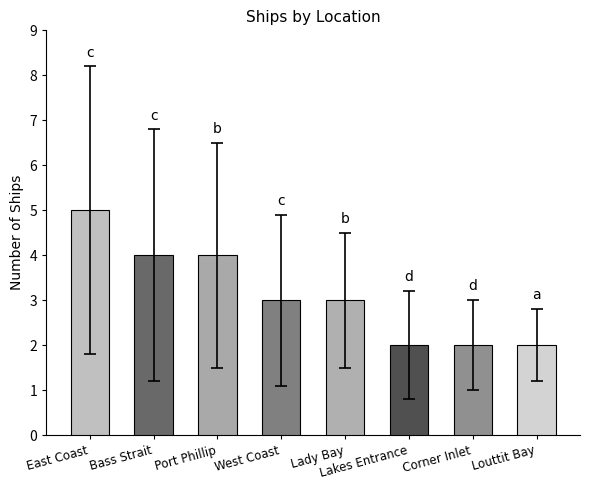

What is the change in value from Bass Strait to West Coast?

-1